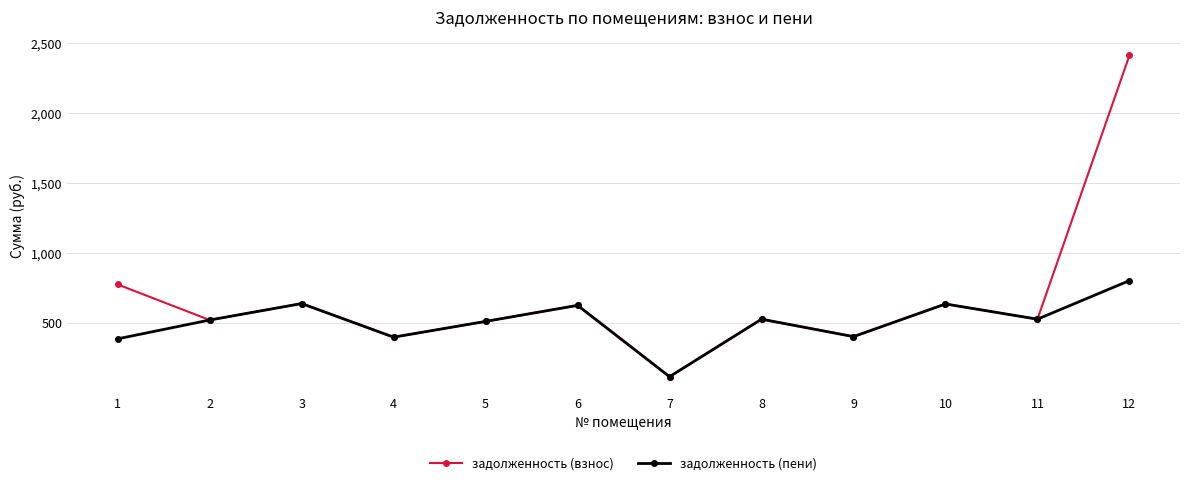

Does the chart display data point markers on the line(s)?

Yes